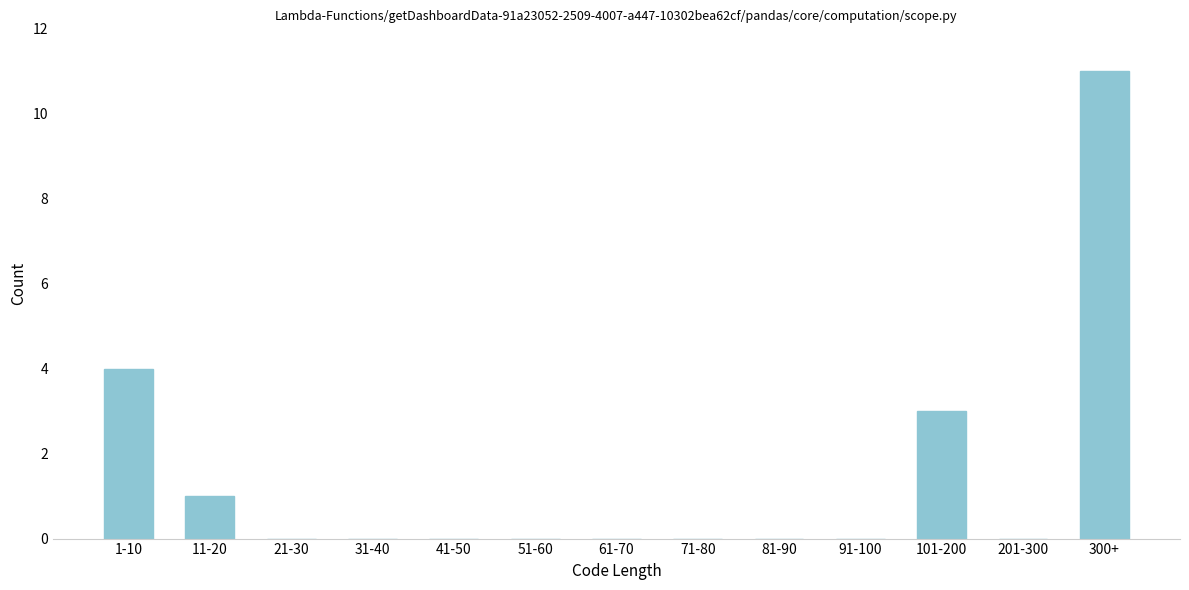

Reading left to right, what are all the values shown in this chart?

1-10=4	11-20=1	21-30=0	31-40=0	41-50=0	51-60=0	61-70=0	71-80=0	81-90=0	91-100=0	101-200=3	201-300=0	300+=11